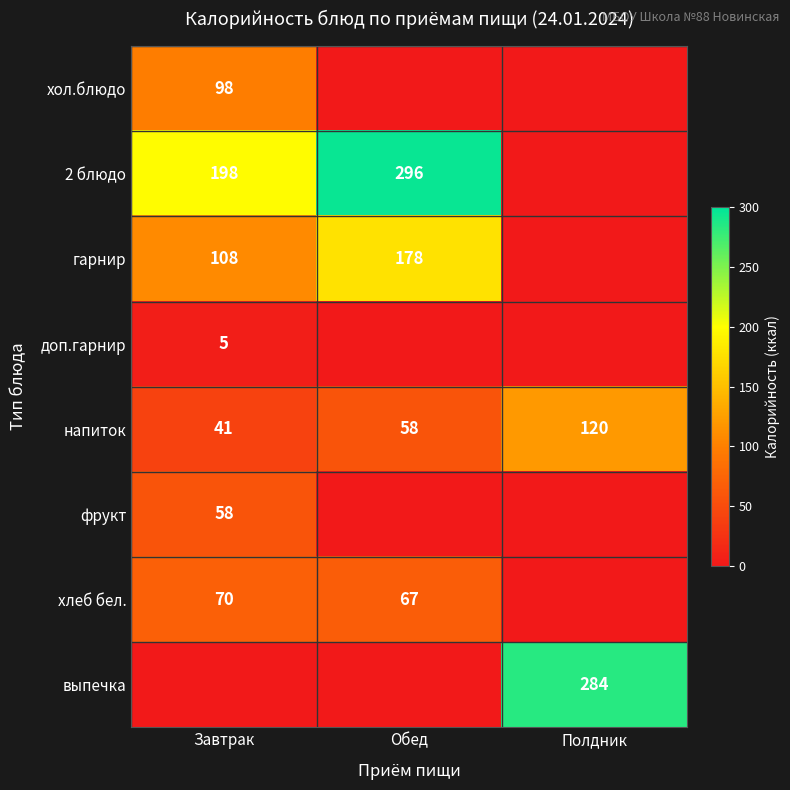

What is the difference between the highest and lowest values at Обед?

296.0